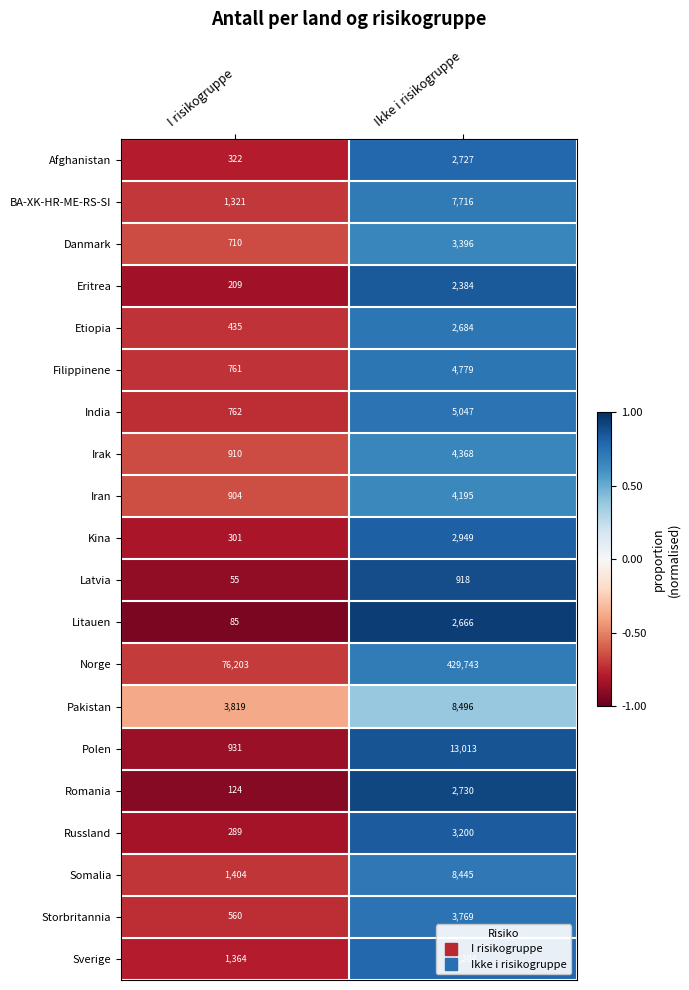

List the labels in order of Russland value, largest first.

Ikke i risikogruppe, I risikogruppe